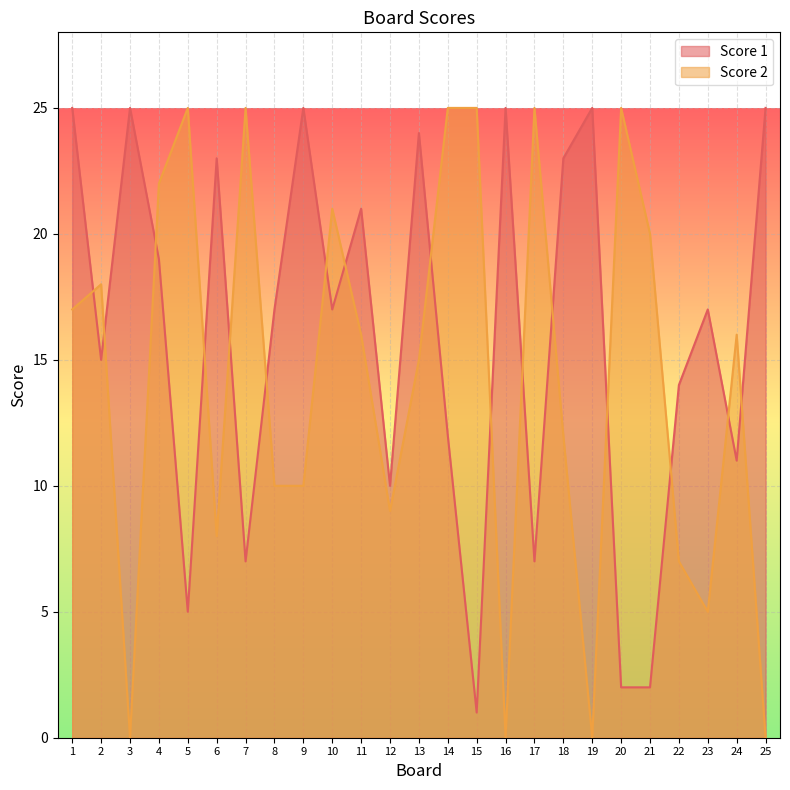

Where does the Score 2 series first go above 16?

1